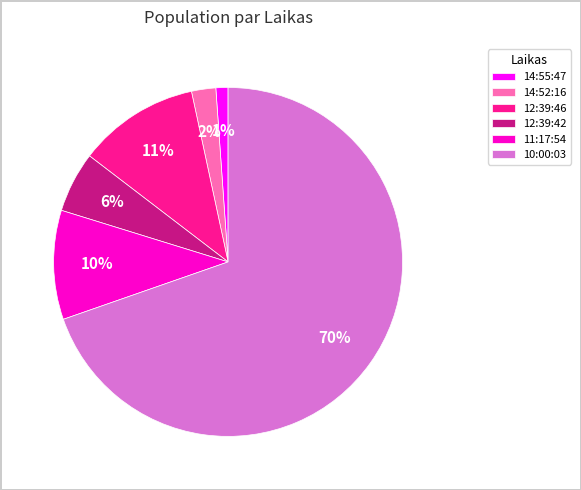

To the nearest percent, what is the combined percentage of 14:55:47 and 12:39:46?

12%